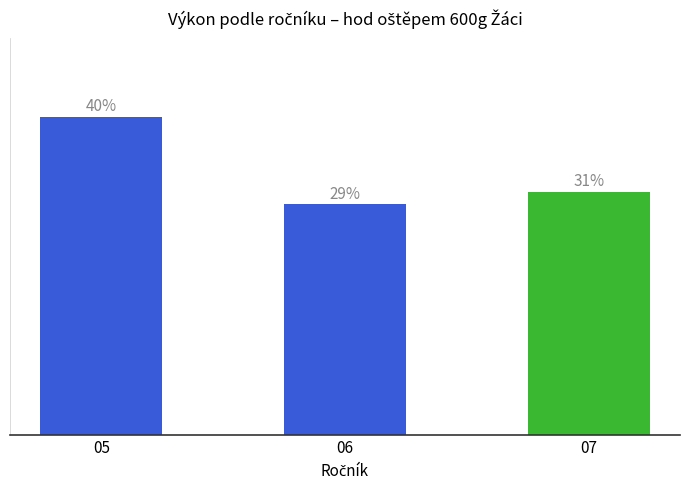

True or false: the data shows 10.2 at 05.

False